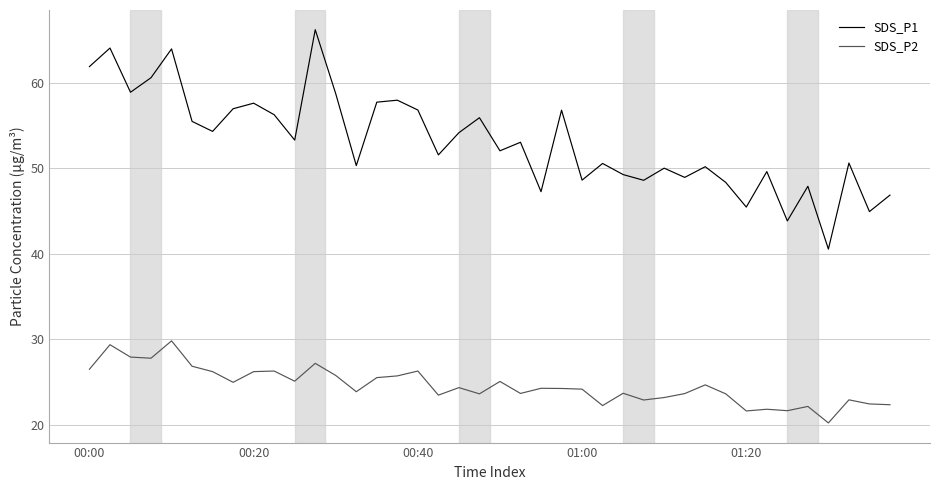

What are all the series names shown in the legend?

SDS_P1, SDS_P2